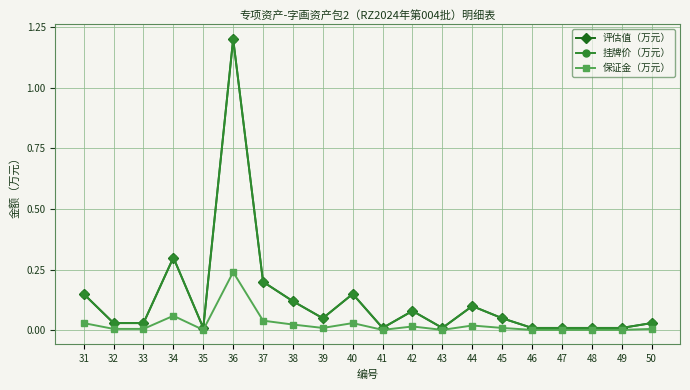

Is this an area chart (filled region under the line)?

No